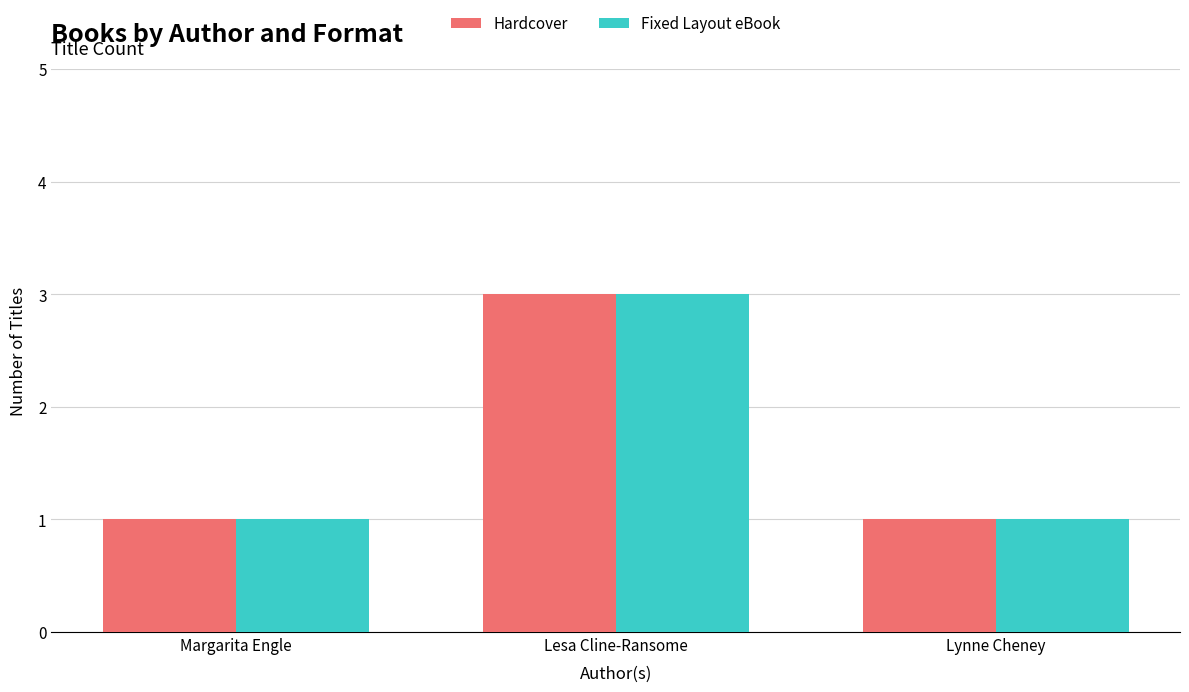

How many Hardcover values are between 1 and 3?

3